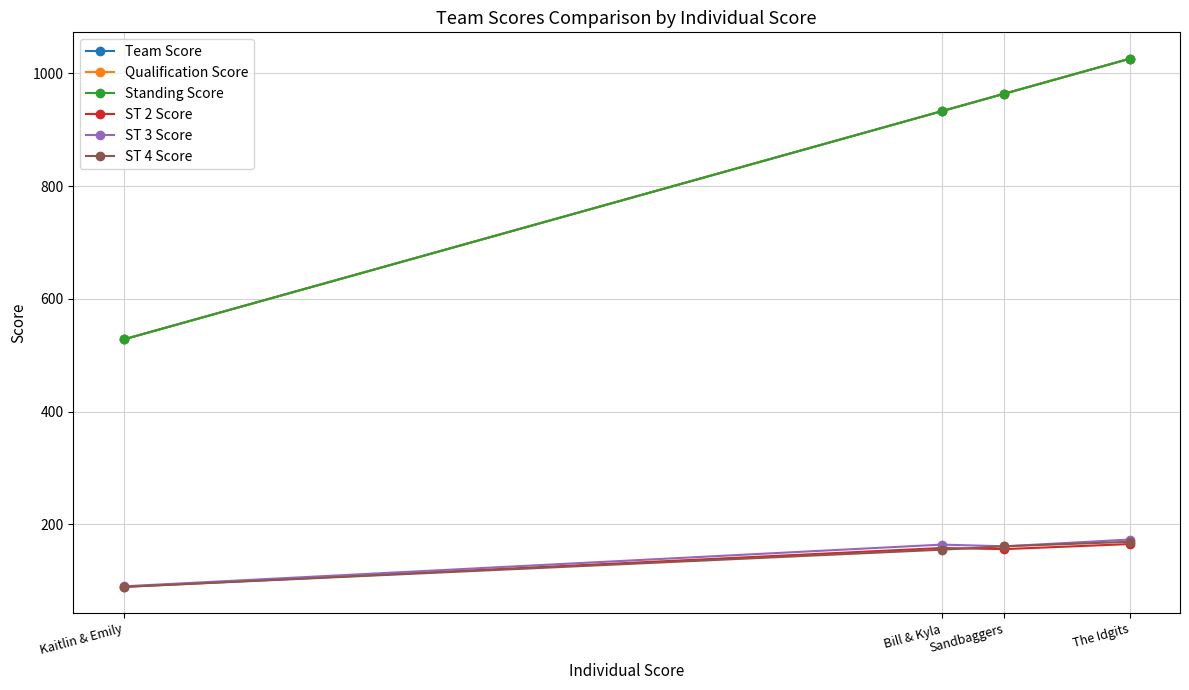

True or false: ST 3 Score and Team Score cross at least once.

False